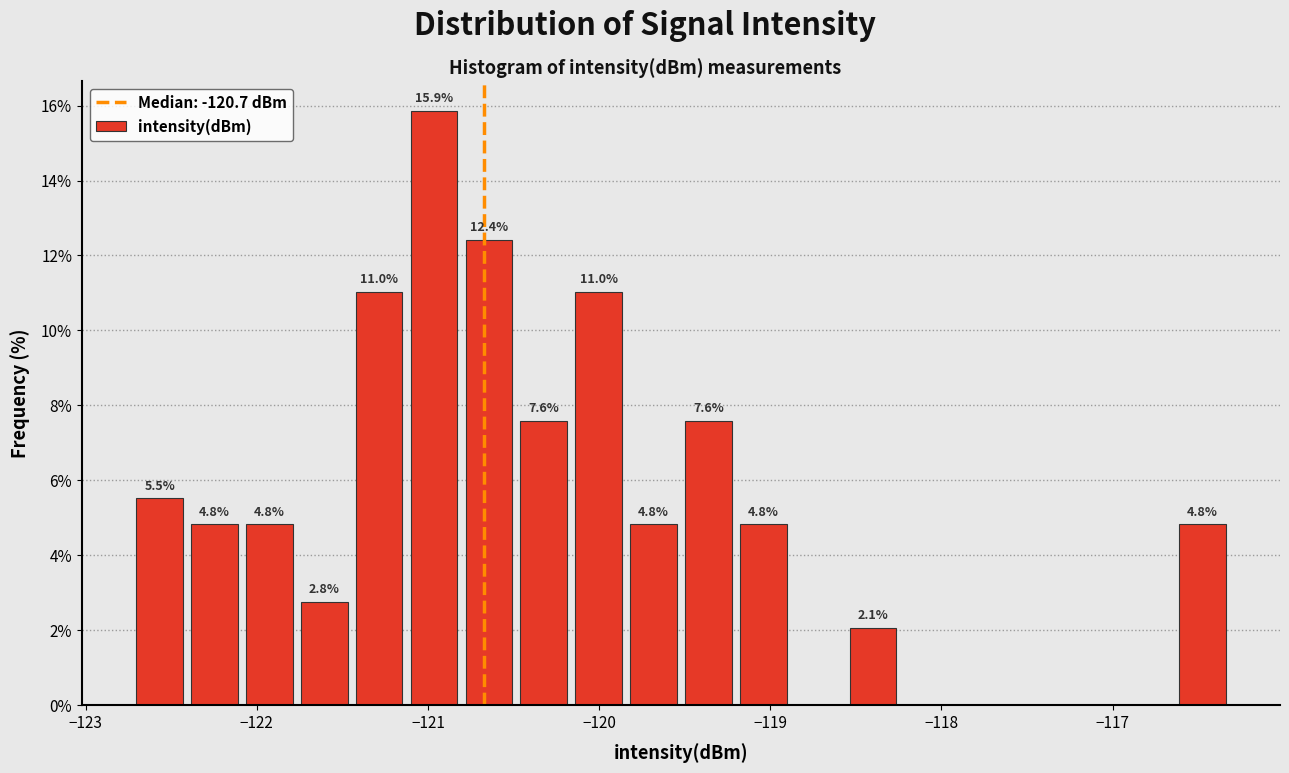

Around what value on the x-axis is the tallest bar? Give the approximate position of its centre, as read against the axis.

-121.0